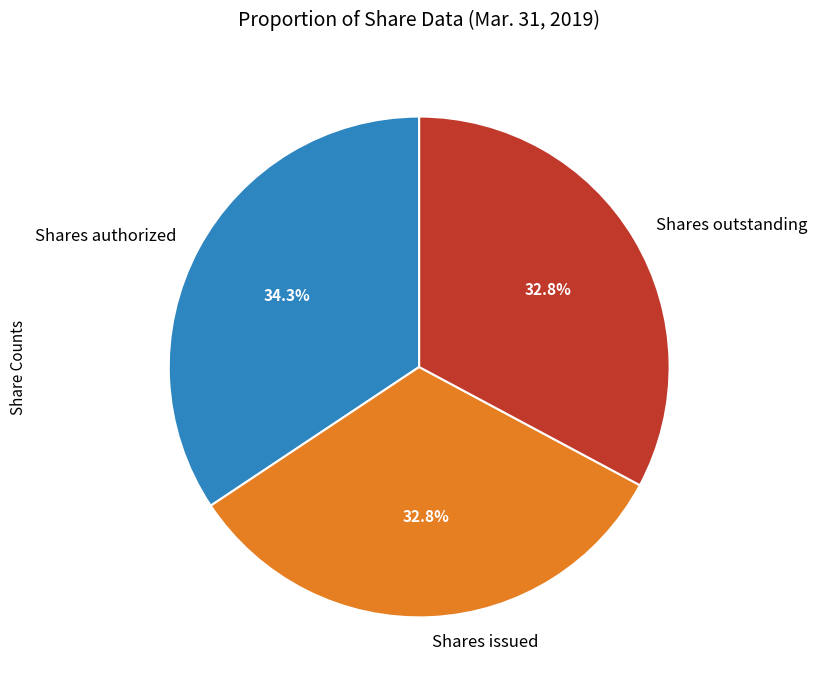

What portion of the pie excludes Shares authorized?

65.7%